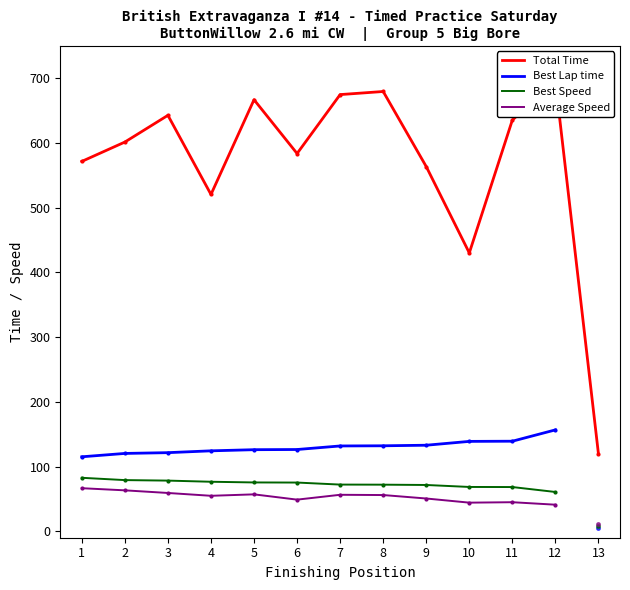

At which category is the sum across all series the highest?

12